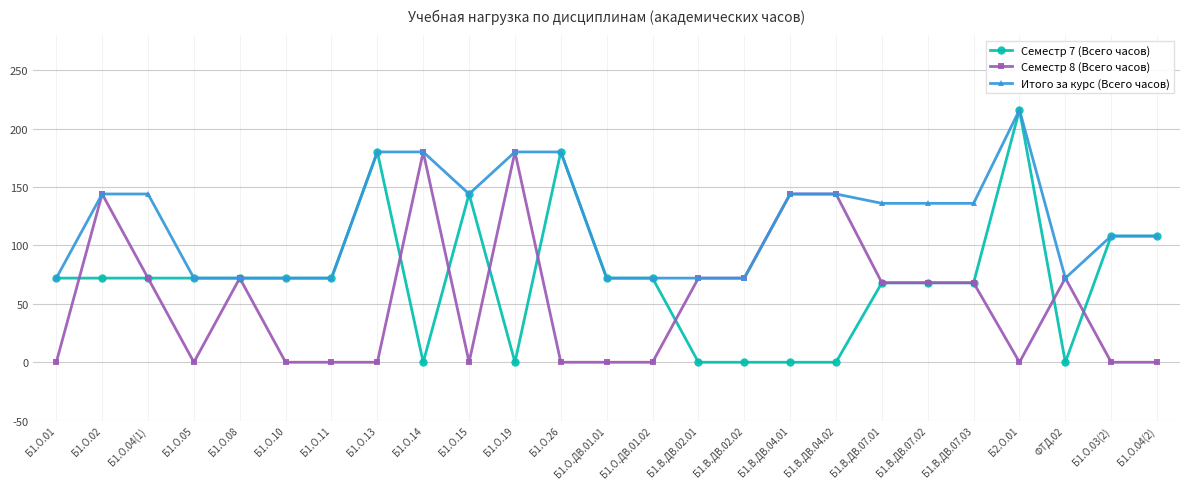

How many lines are shown in the chart?

3